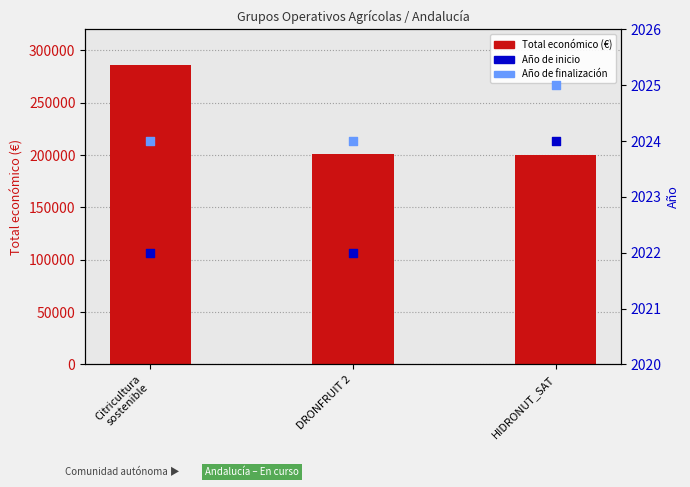

Which series reaches the maximum Y coordinate?

Total económico (€)